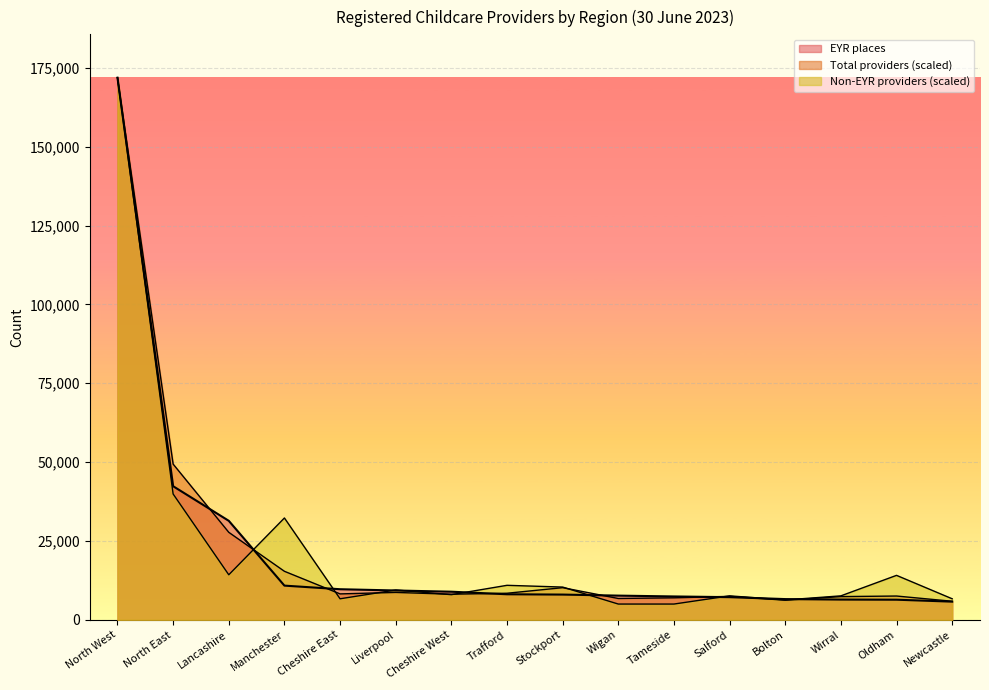

List the labels in order of Non-EYR providers value, smallest first.

Wigan, Tameside, Bolton, Cheshire East, Newcastle, Salford, Wirral, Cheshire West, Liverpool, Stockport, Trafford, Oldham, Lancashire, Manchester, North East, North West